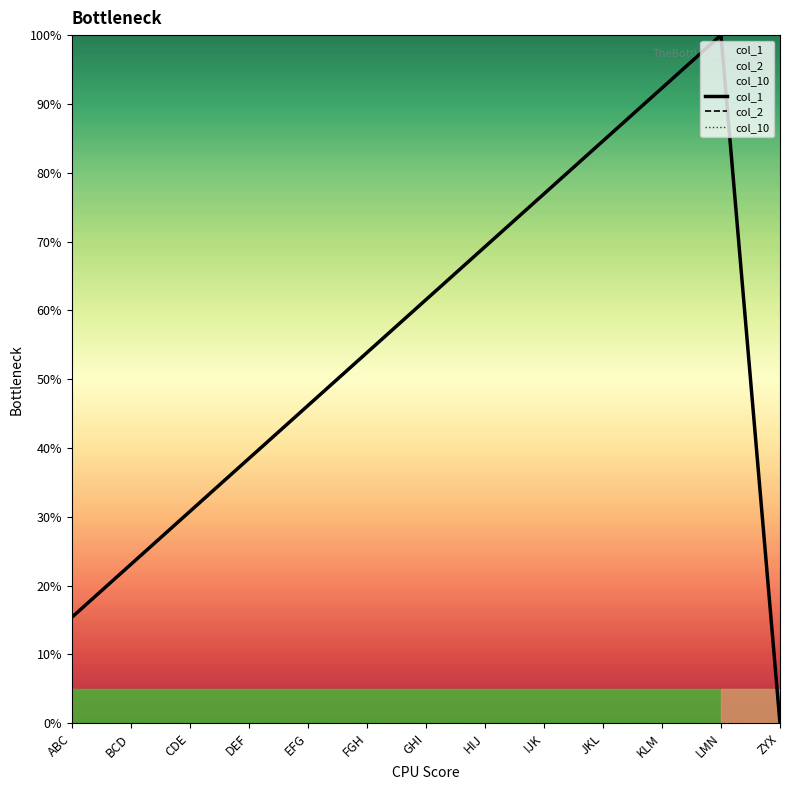

True or false: col_10 and col_2 intersect in this chart.

False